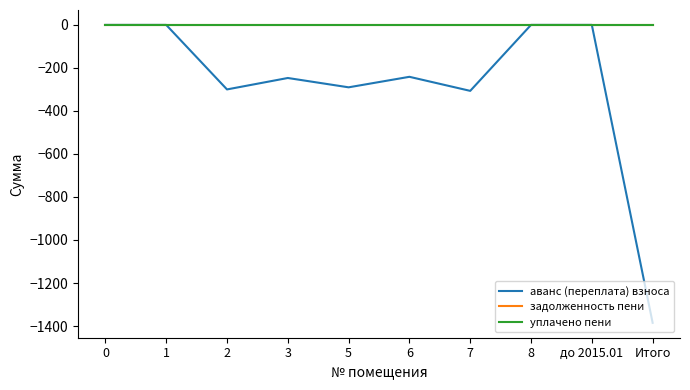

Which series changed the most between 2 and 6?

аванс (переплата) взноса